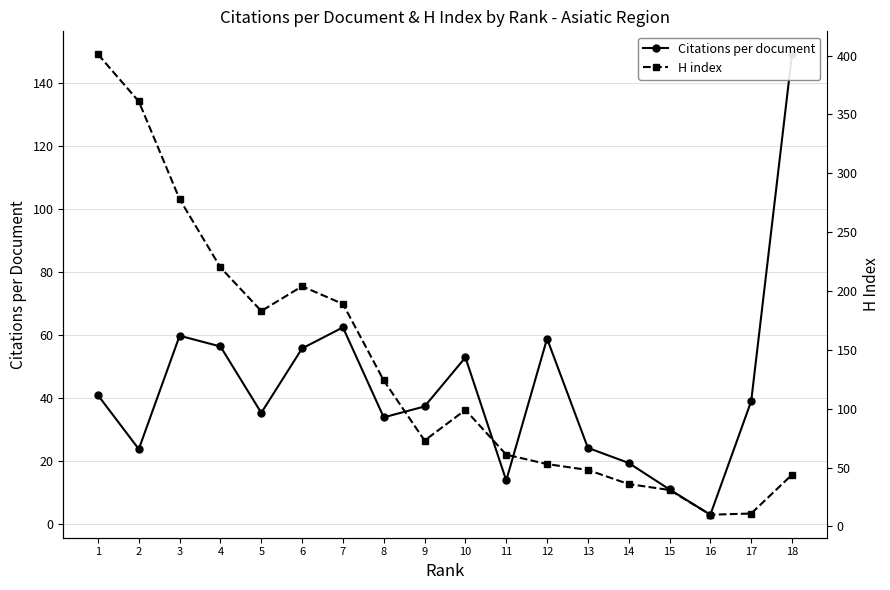

In Citations per document, how many points are lower than both neighbors (excluding endpoints)?

5